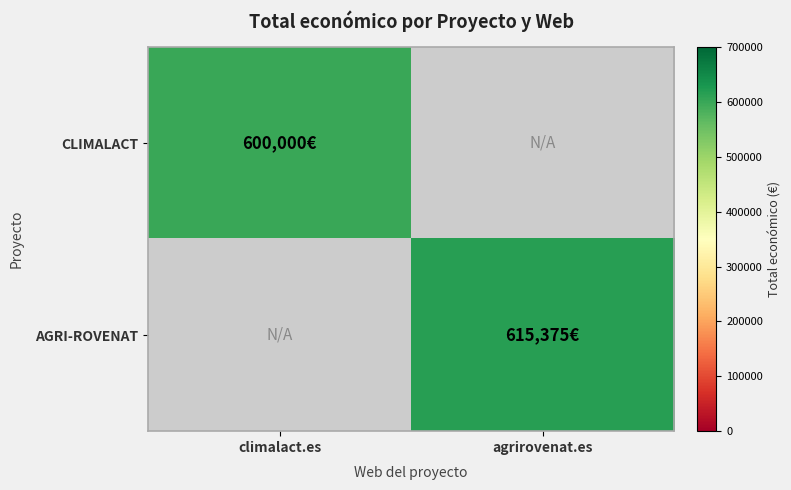

At how many categories does at least one series exceed 608638?

1